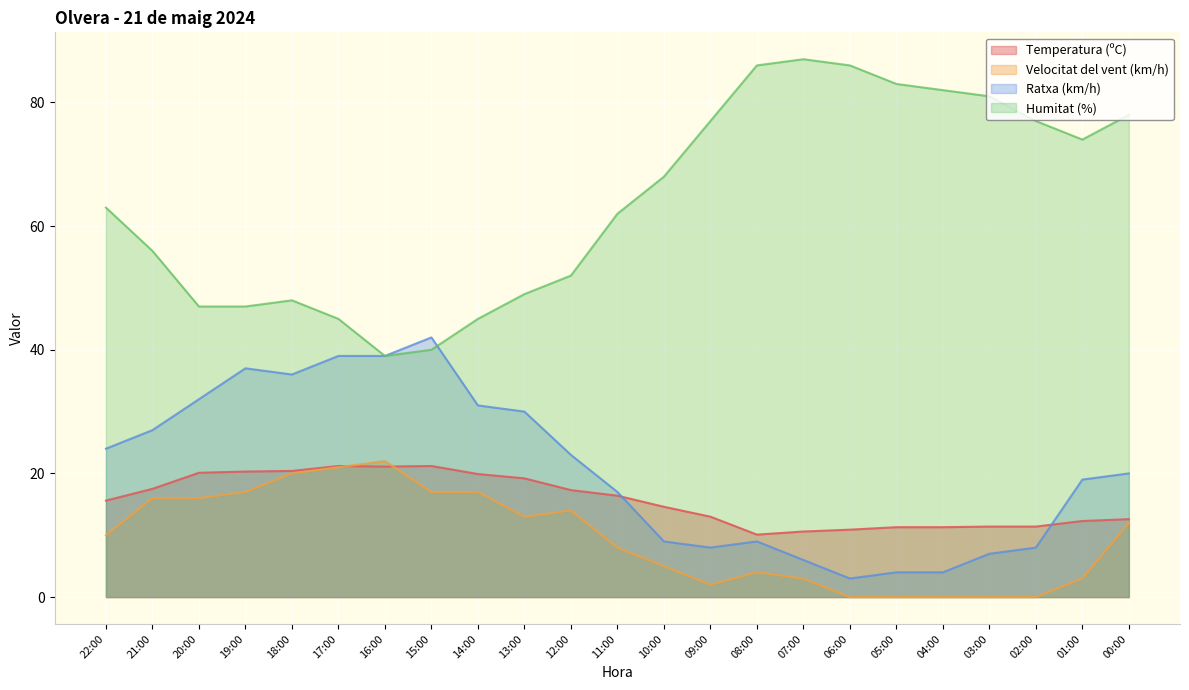

Between 21:00 and 15:00, which series saw the biggest shift?

Humitat (%)